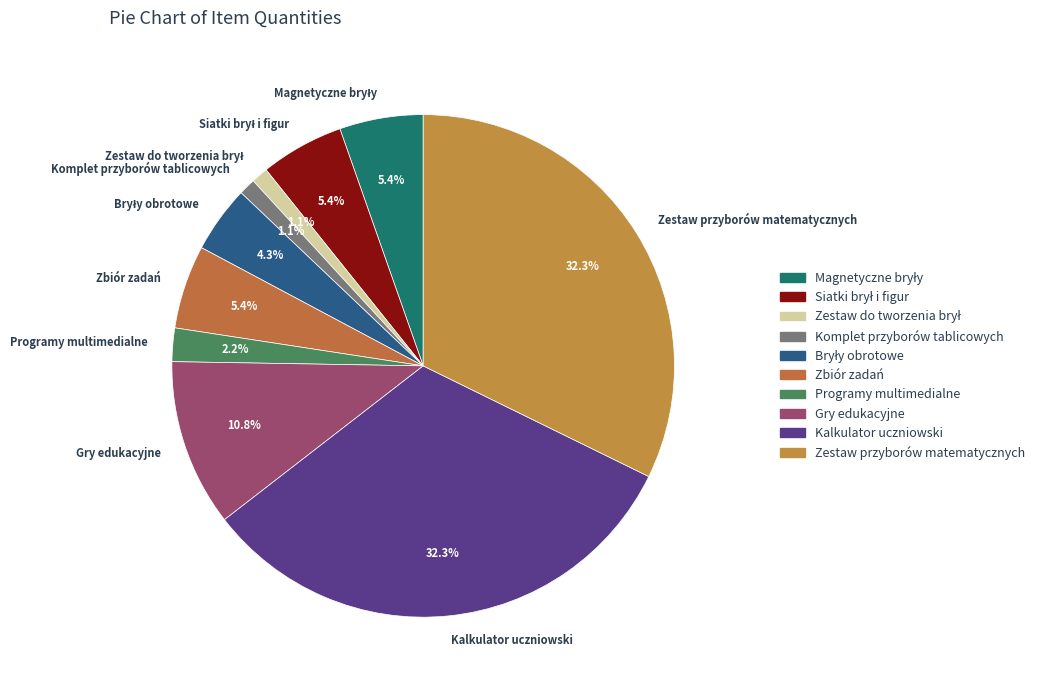

Between Zestaw przyborów matematycznych and Komplet przyborów tablicowych, which is larger?

Zestaw przyborów matematycznych